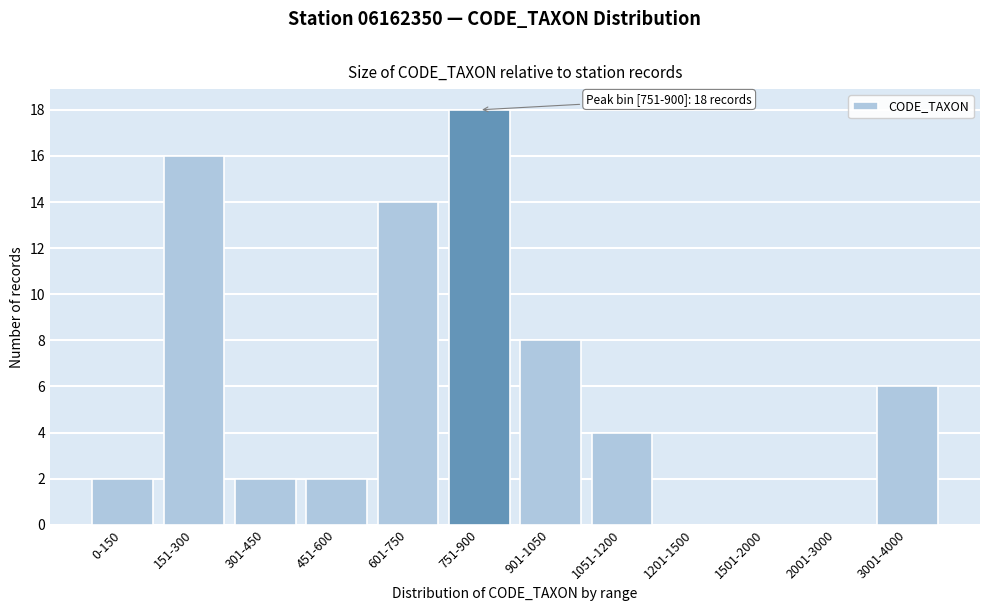

Reading left to right, list all the values displayed in this chart.

0-150=2	151-300=16	301-450=2	451-600=2	601-750=14	751-900=18	901-1050=8	1051-1200=4	1201-1500=0	1501-2000=0	2001-3000=0	3001-4000=6